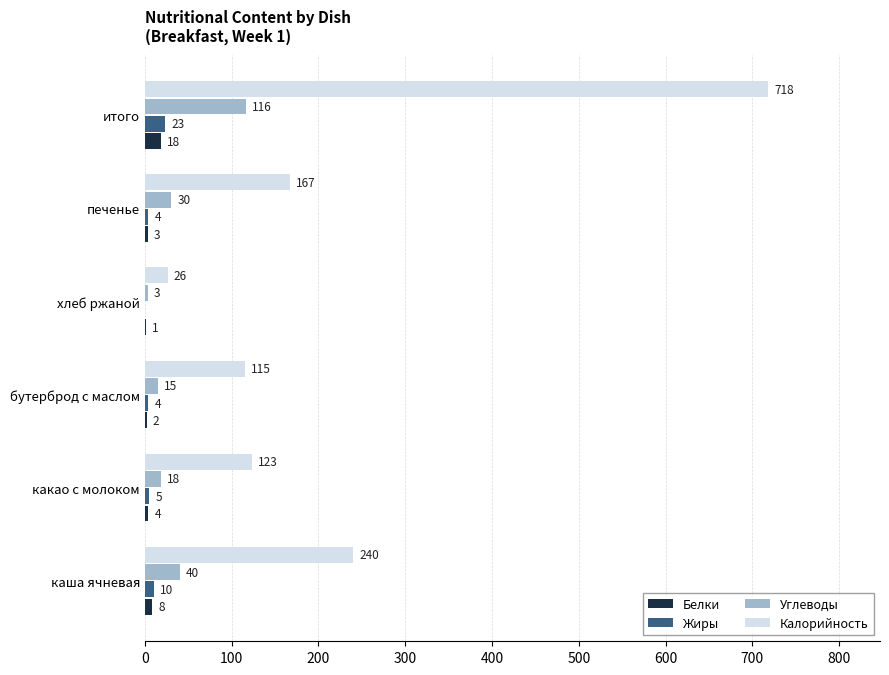

What is the sum of the Белки values at какао с молоком and печенье?

7